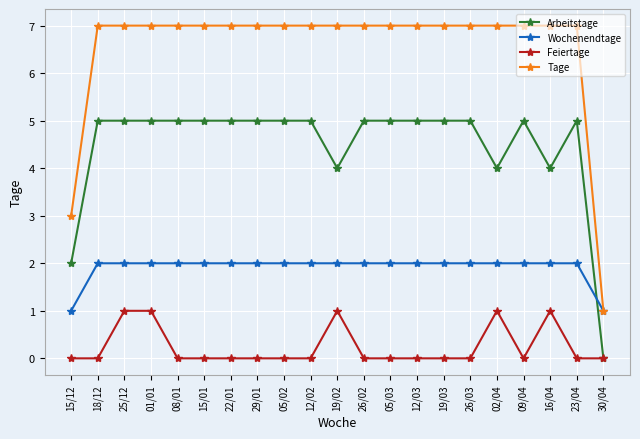

Between 01/01 and 26/03, which series saw the biggest shift?

Feiertage